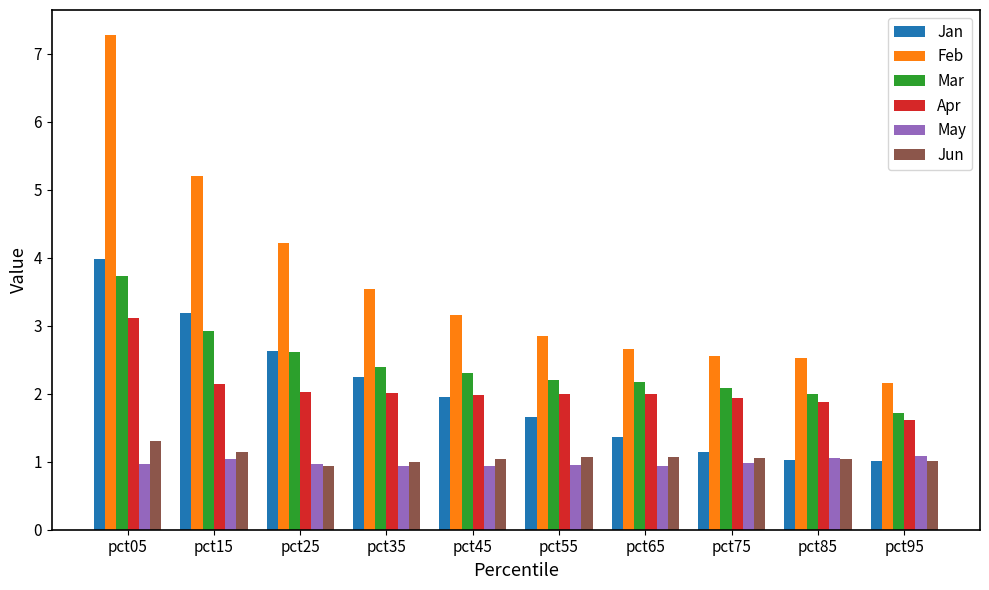

At how many categories does at least one series exceed 6?

1